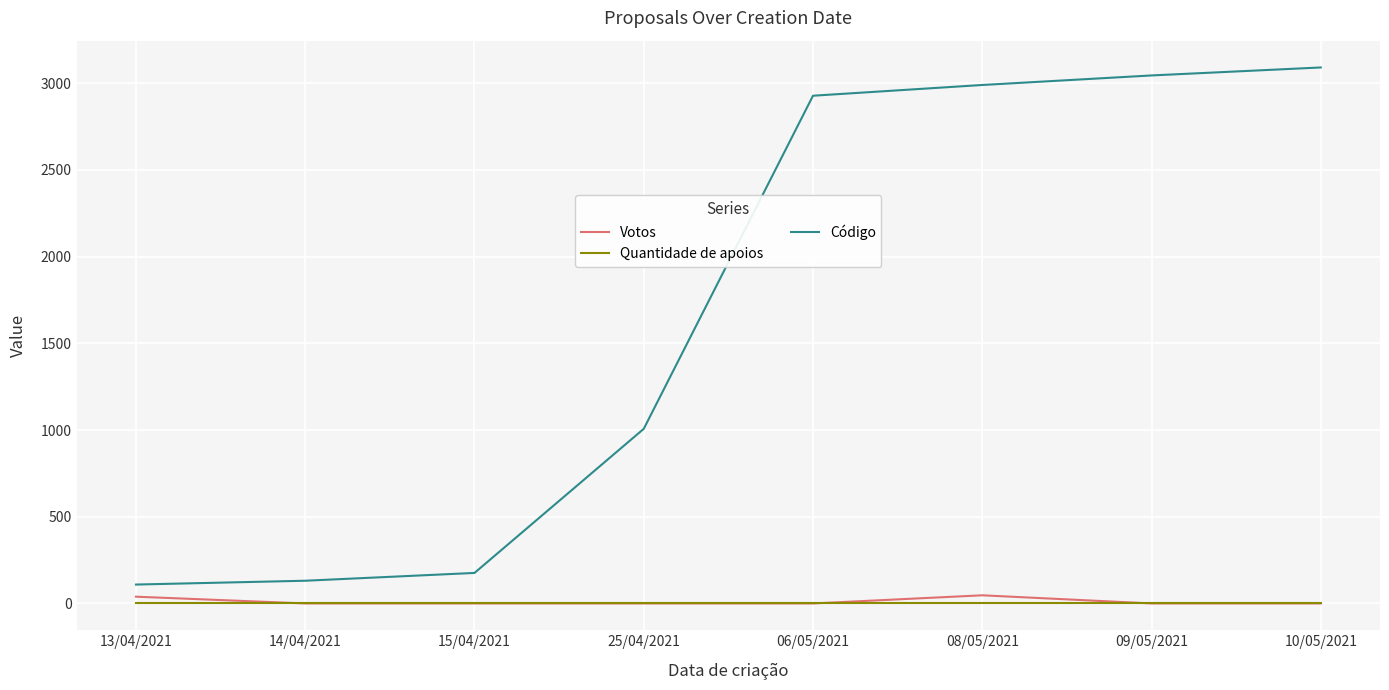

Which series has the widest spread of values?

Código